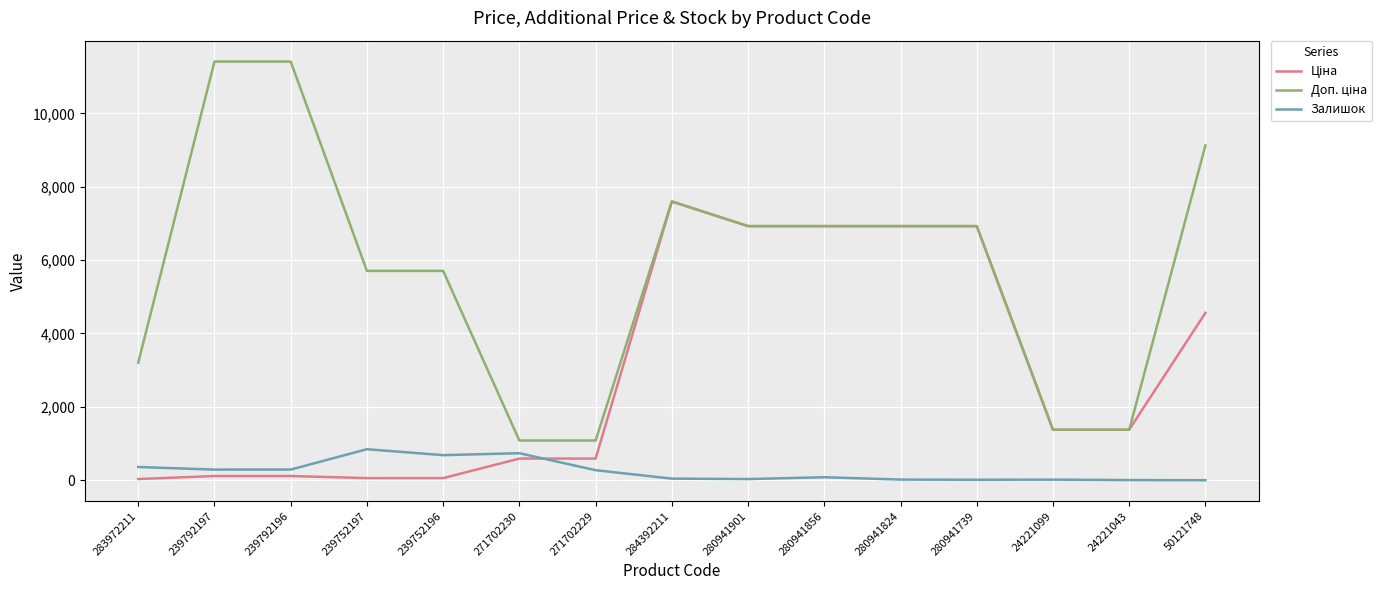

How many distinct data groups are displayed?

3